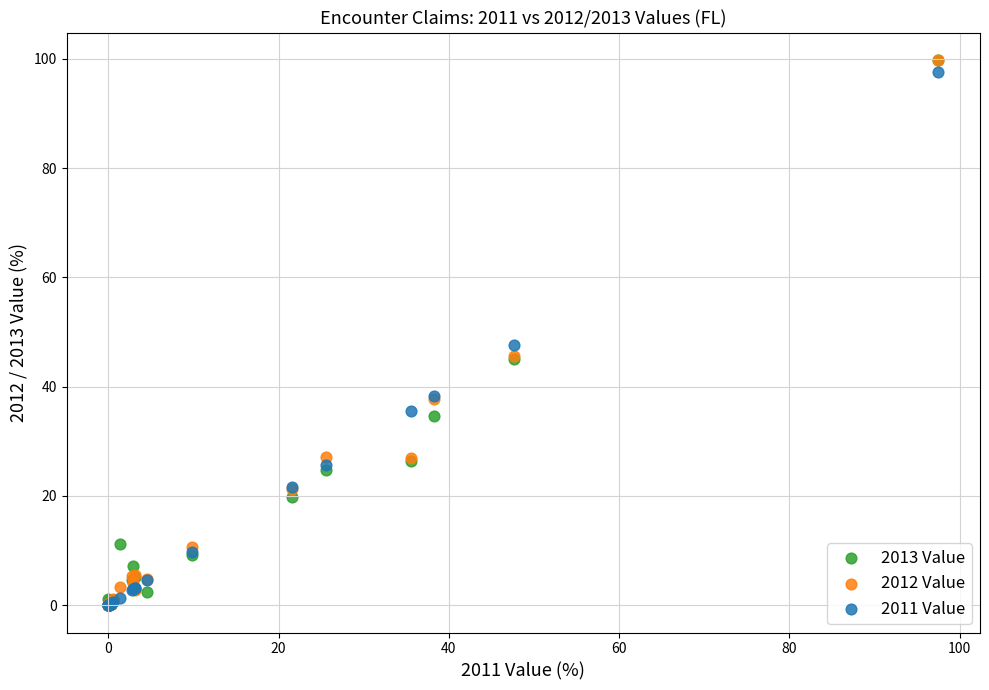

Across all series, what Y value is closest to 49?

47.7